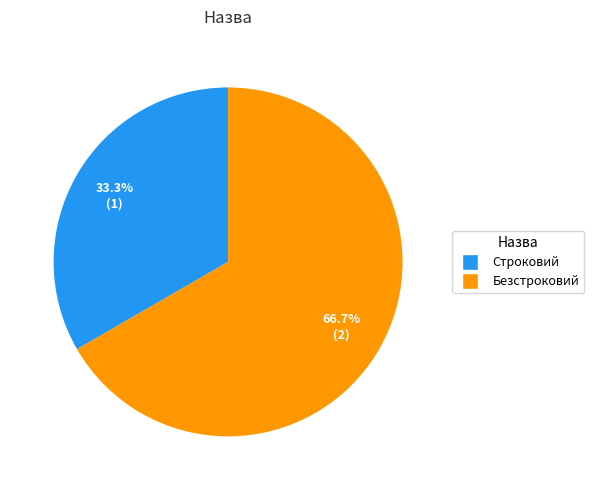

What portion of the pie excludes Строковий?

66.7%